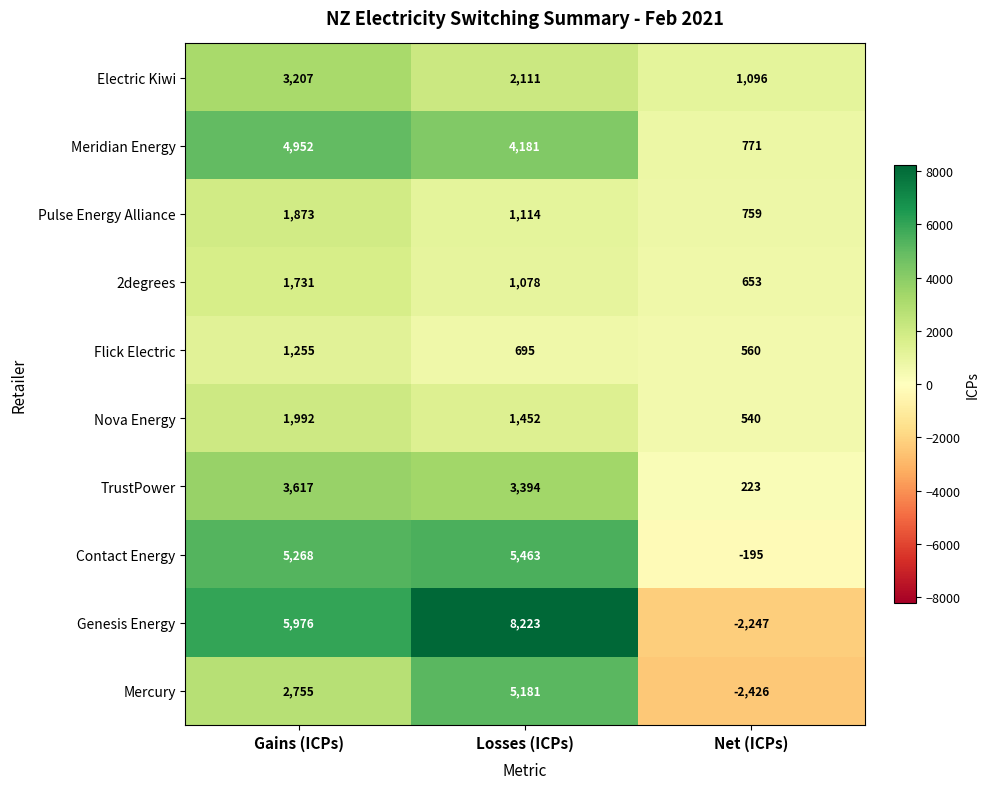

Between Gains (ICPs) and Losses (ICPs), which series saw the biggest shift?

Mercury